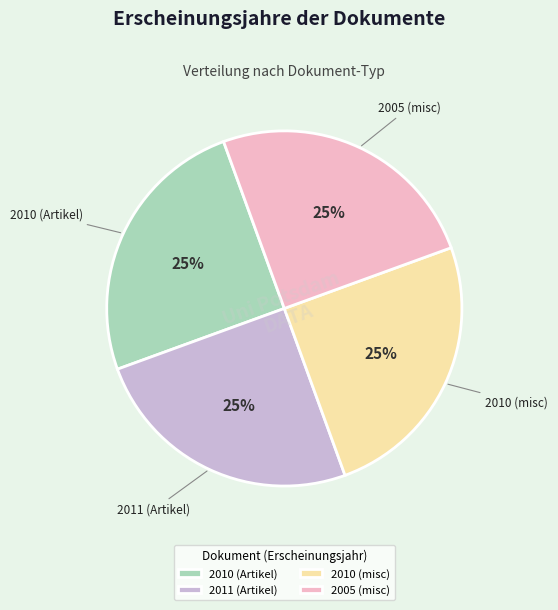

What is the ratio of the value at 2005 (misc) to the value at 2010 (misc)?

1.0